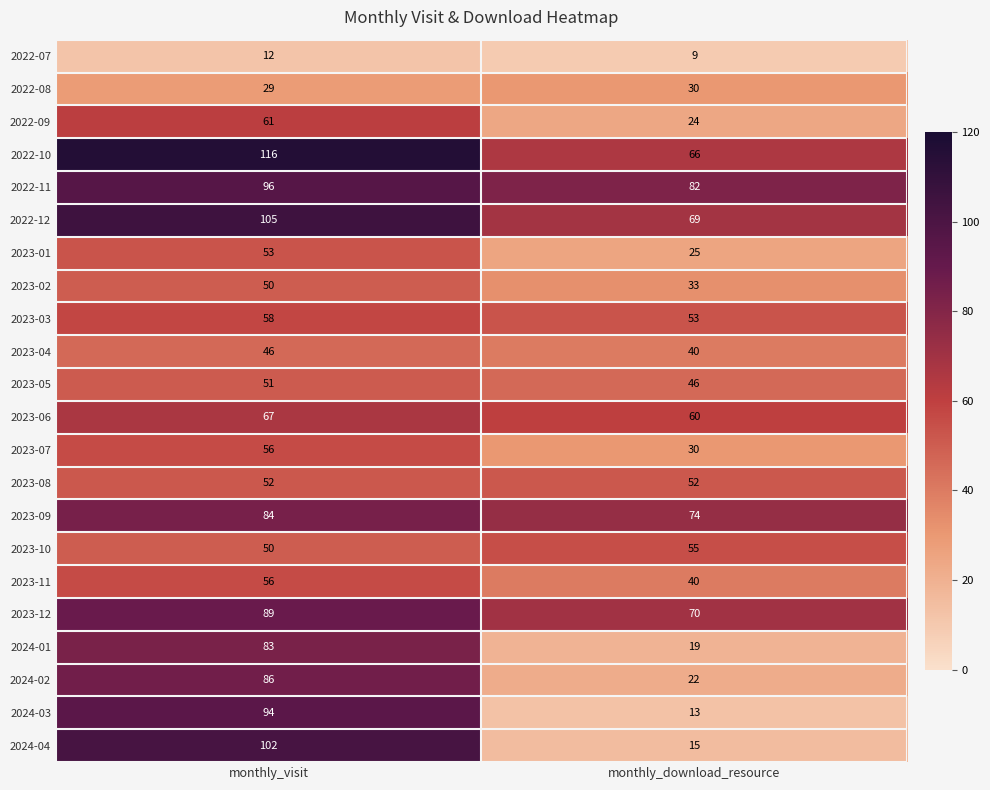

What is the difference between the 2022-07 values at monthly_visit and monthly_download_resource?

3